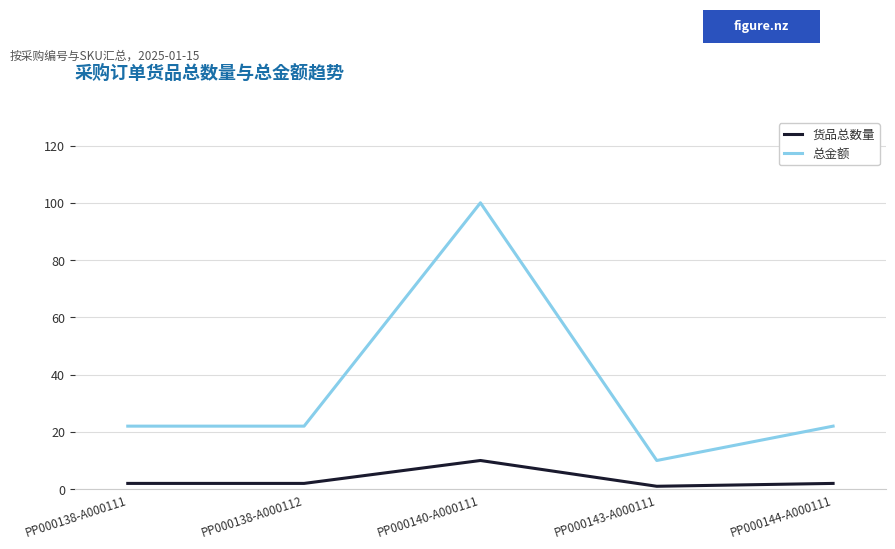

Which series changed the most between PP000140-A000111 and PP000144-A000111?

总金额